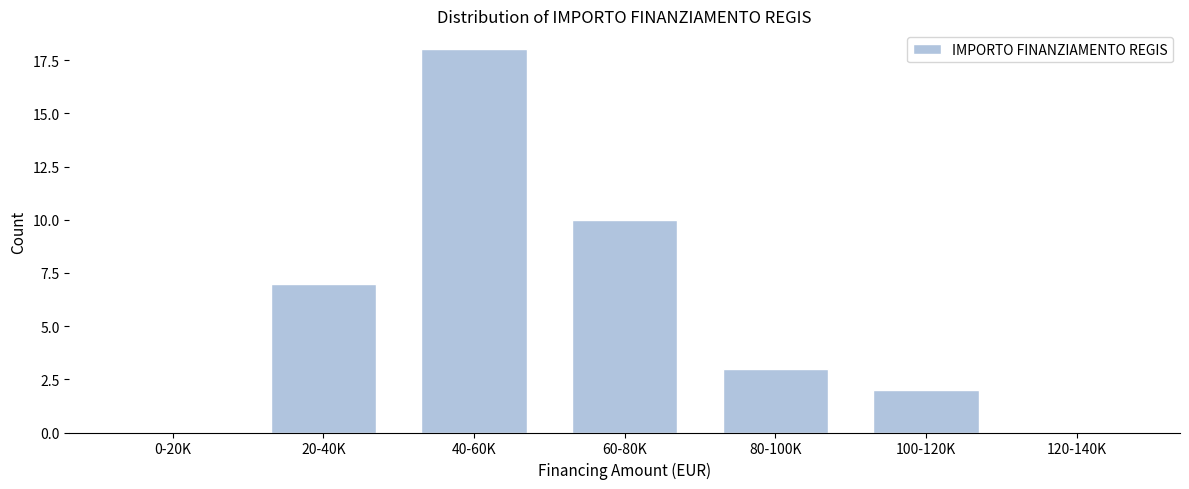

Reading left to right, transcribe all the data shown in this chart.

0-20K=0	20-40K=7	40-60K=18	60-80K=10	80-100K=3	100-120K=2	120-140K=0